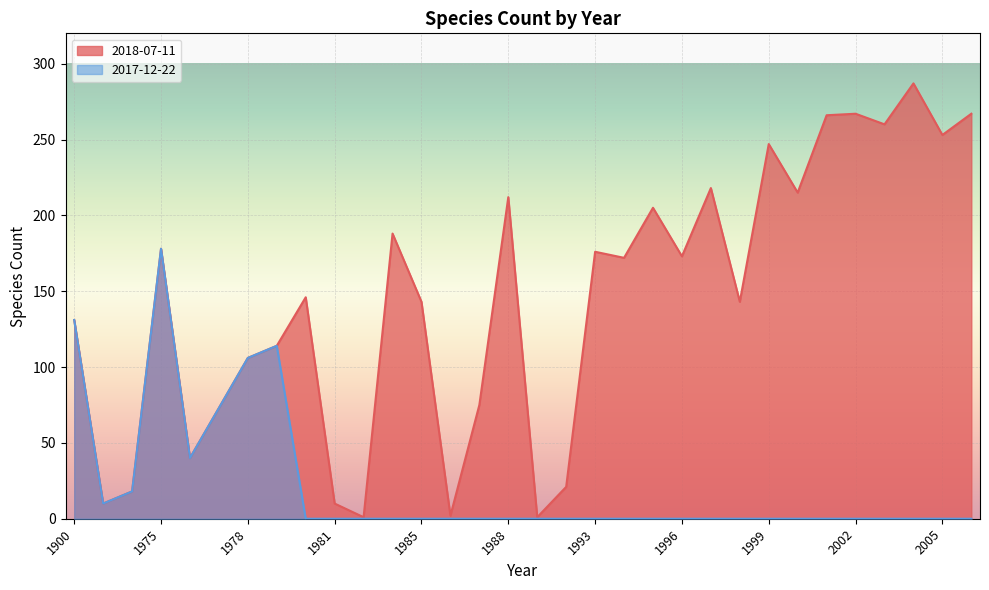

What is the difference between the 2018-07-11 values at 1995 and 1999?

42